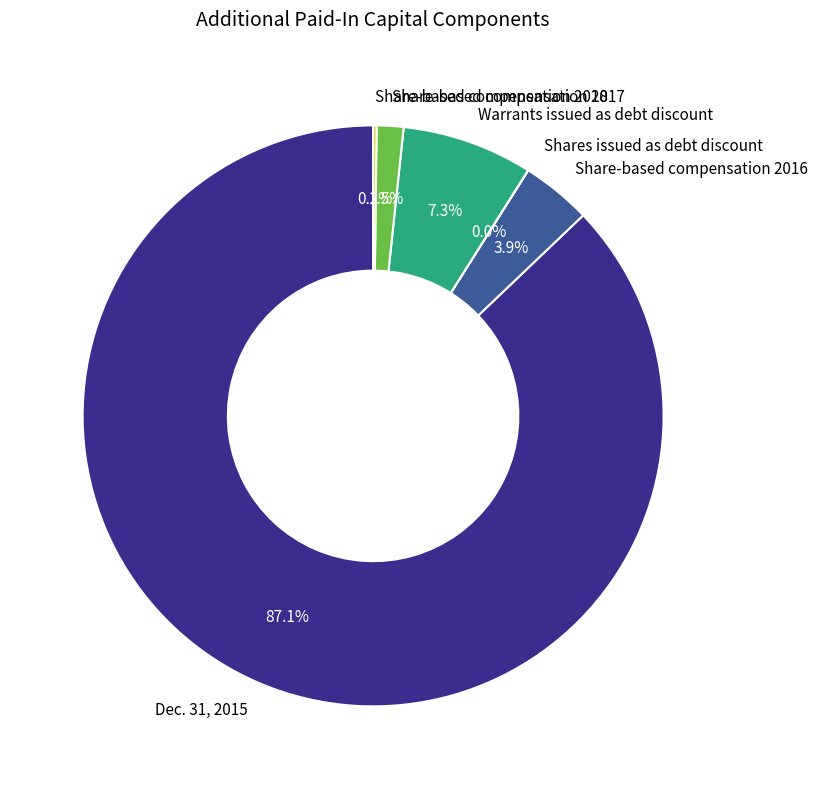

To the nearest percent, what is the average slice percentage?

17%